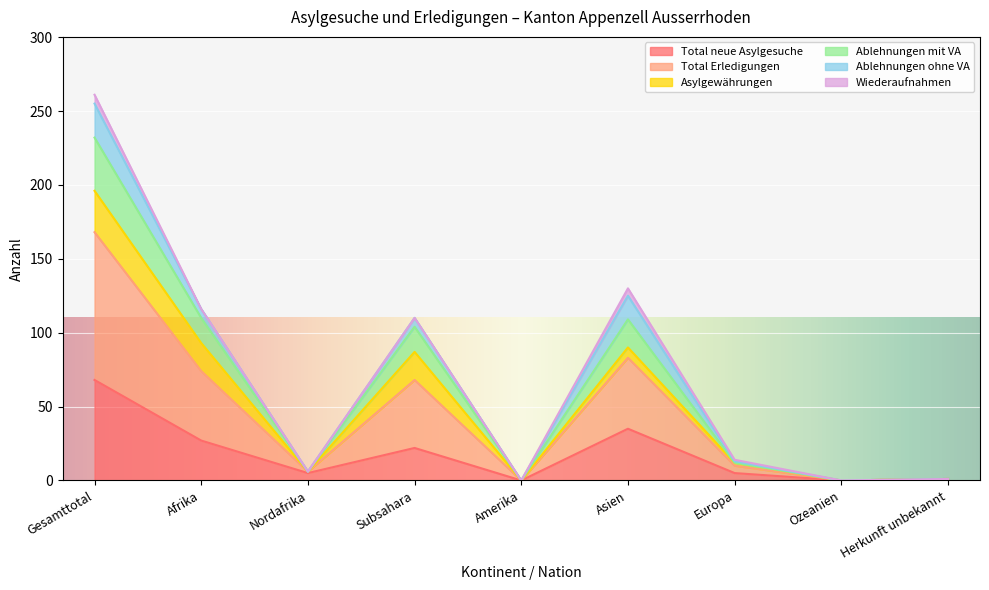

The Total neue Asylgesuche series shows 0 at Ozeanien. True or false?

True